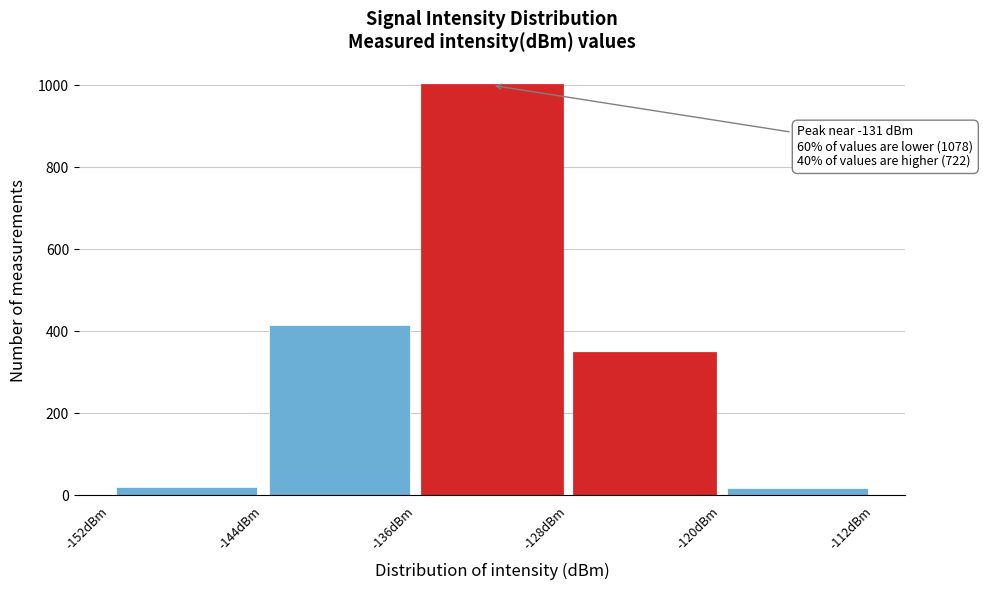

Which range on the x-axis has the tallest bar?

-136 to -128